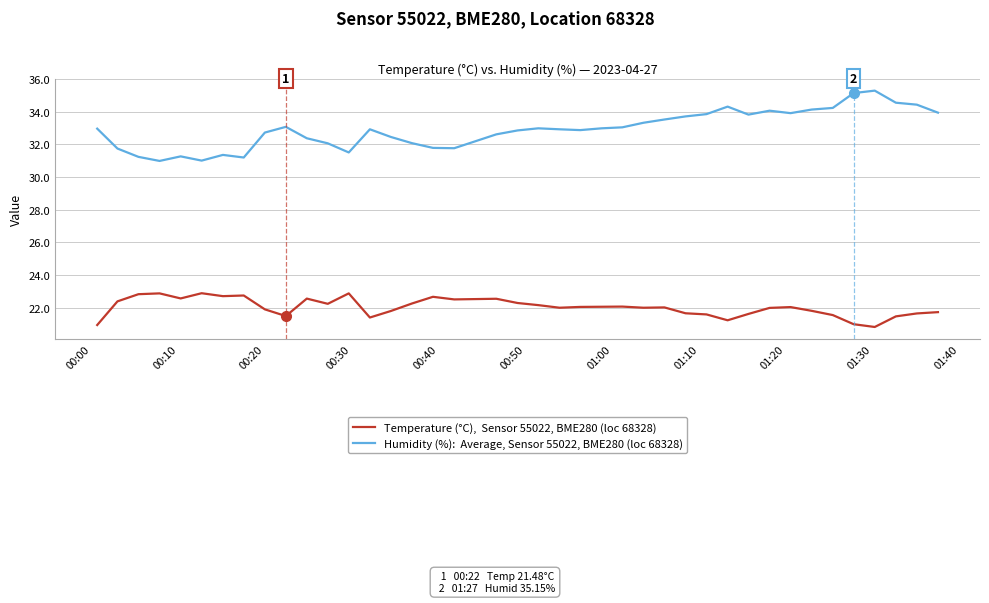

What is the smallest value displayed?

20.8